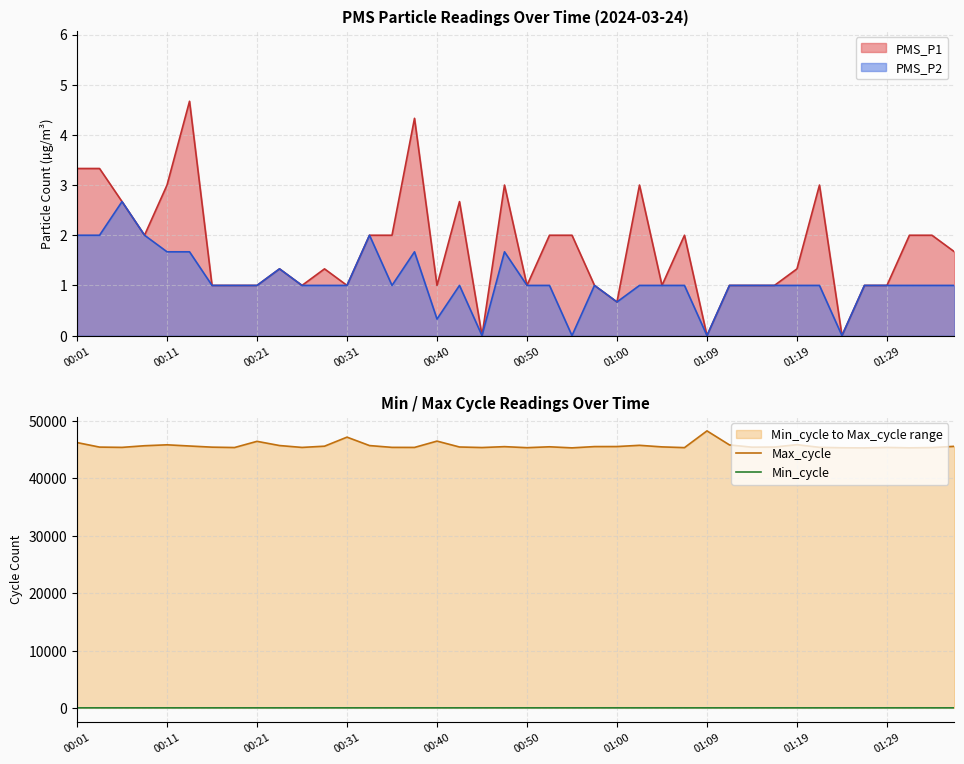

How many data points in Max_cycle are above 45481?

19